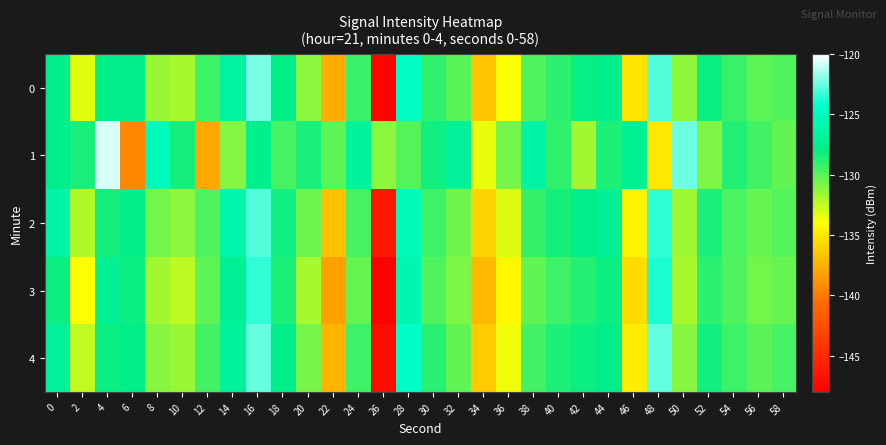

Reading left to right, what are all the values shown in this chart?

0: 0=-127.5	2=-133.3	4=-127.8	6=-127.6	8=-131.5	10=-131.8	12=-129.4	14=-126.6	16=-122.2	18=-127.9	20=-131.3	22=-137.7	24=-129.2	26=-147.8	28=-124.8	30=-129.1	32=-130.0	34=-136.7	36=-133.9	38=-129.8	40=-128.9	42=-128.1	44=-127.6	46=-135.1	48=-122.9	50=-131.3	52=-128.2	54=-129.2	56=-130.1	58=-129.7
1: 0=-127.8	2=-128.4	4=-120.7	6=-139.5	8=-125.2	10=-128.4	12=-137.8	14=-131.0	16=-127.5	18=-129.6	20=-128.5	22=-130.1	24=-126.8	26=-131.2	28=-129.9	30=-128.3	32=-127.1	34=-133.5	36=-130.7	38=-126.4	40=-129.0	42=-131.8	44=-128.6	46=-127.3	48=-135.0	50=-122.5	52=-130.9	54=-128.7	56=-129.5	58=-130.2
2: 0=-126.2	2=-132.1	4=-128.4	6=-127.9	8=-130.7	10=-131.2	12=-129.8	14=-126.1	16=-122.9	18=-128.3	20=-130.5	22=-136.8	24=-129.6	26=-146.2	28=-125.3	30=-129.4	32=-130.6	34=-135.9	36=-133.2	38=-129.1	40=-128.4	42=-127.7	44=-127.2	46=-134.5	48=-123.4	50=-131.7	52=-128.5	54=-129.7	56=-130.3	58=-129.9
3: 0=-128.1	2=-133.9	4=-127.3	6=-128.2	8=-131.8	10=-132.4	12=-130.1	14=-127.2	16=-123.4	18=-128.6	20=-131.9	22=-138.2	24=-130.3	26=-148.1	28=-125.7	30=-129.8	32=-130.9	34=-137.1	36=-134.4	38=-130.2	40=-129.3	42=-128.7	44=-128.1	46=-135.6	48=-123.8	50=-131.9	52=-128.9	54=-129.8	56=-130.7	58=-130.3
4: 0=-127.0	2=-132.5	4=-128.1	6=-127.8	8=-131.1	10=-131.5	12=-129.5	14=-126.8	16=-122.6	18=-127.7	20=-130.8	22=-137.3	24=-129.4	26=-147.2	28=-124.5	30=-128.8	32=-130.2	34=-136.4	36=-133.6	38=-129.5	40=-128.6	42=-128.1	44=-127.7	46=-134.8	48=-122.7	50=-131.1	52=-128.3	54=-129.3	56=-130.0	58=-129.6